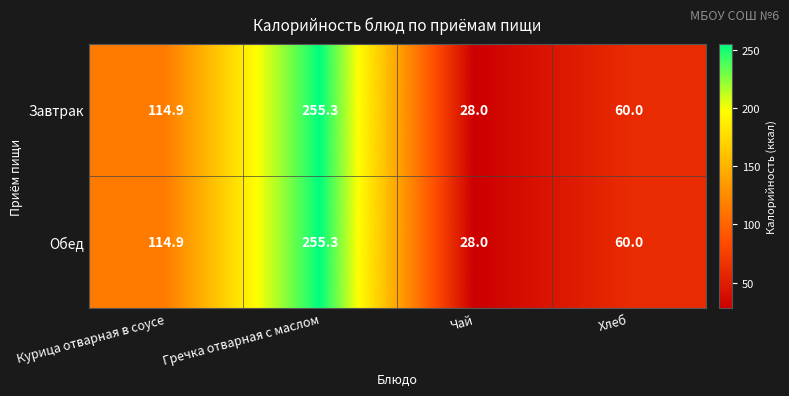

What is the average value of the Завтрак series?

114.6